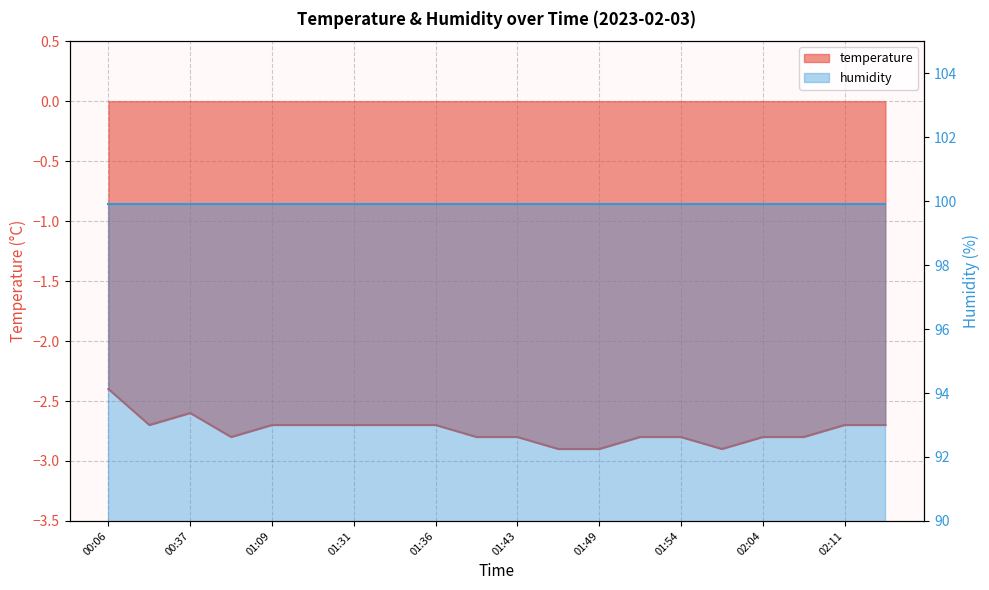

What is the average value?

-2.7